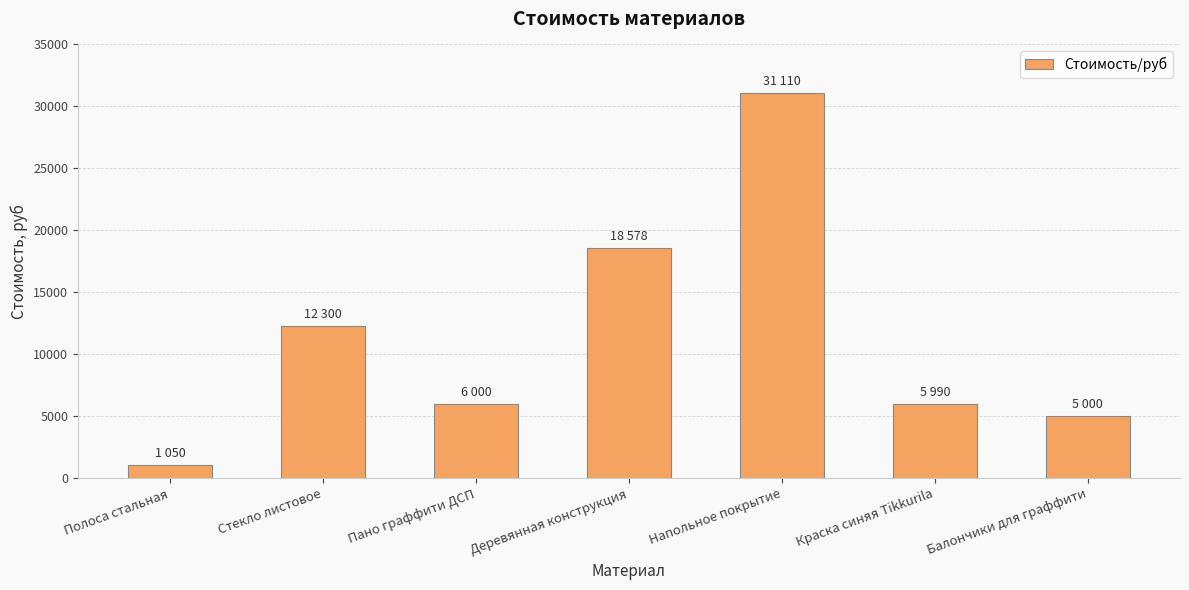

What is the sum of the values at Напольное покрытие and Деревянная конструкция?

49688